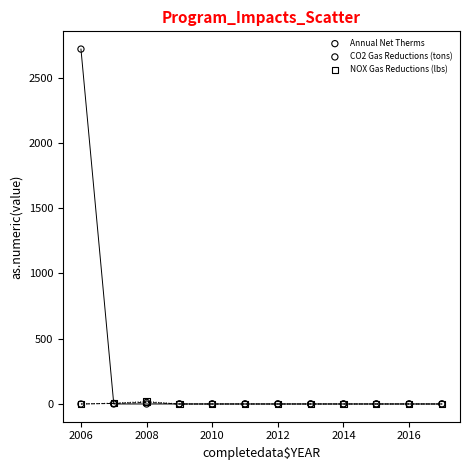

Which series contains the highest Y value?

Annual Net Therms